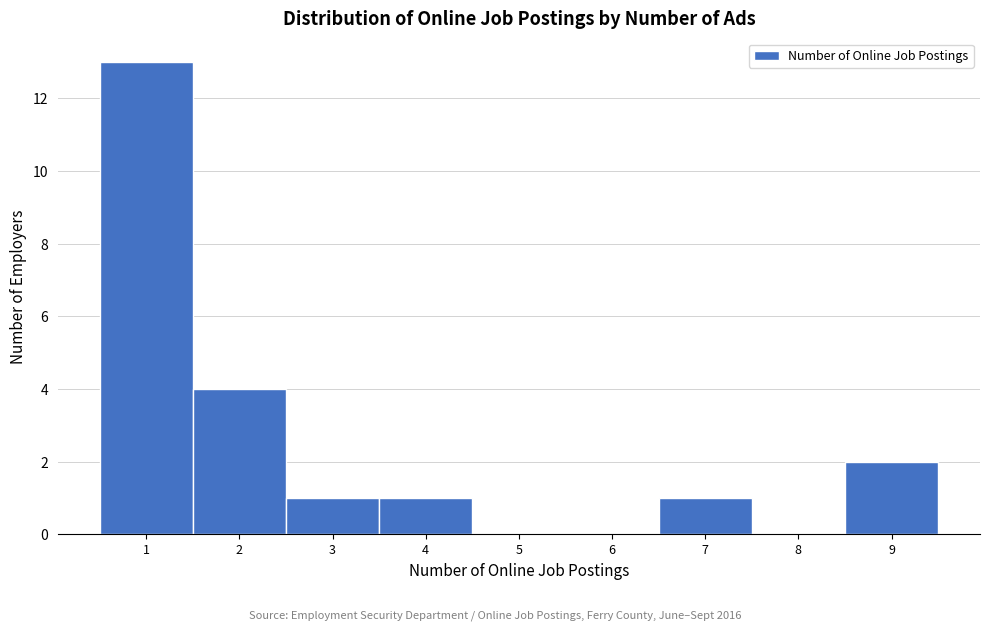

What is the height of the bar covering 1.5 to 2.5 on the x-axis? The values are not printed on the chart, so give them approximately, as read against the axis.

4